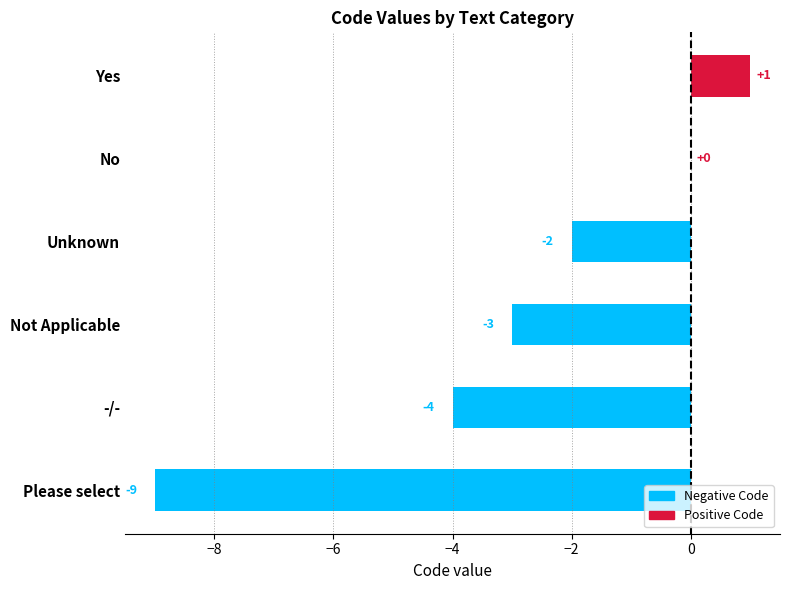

Which category has the highest value across all series?

Yes